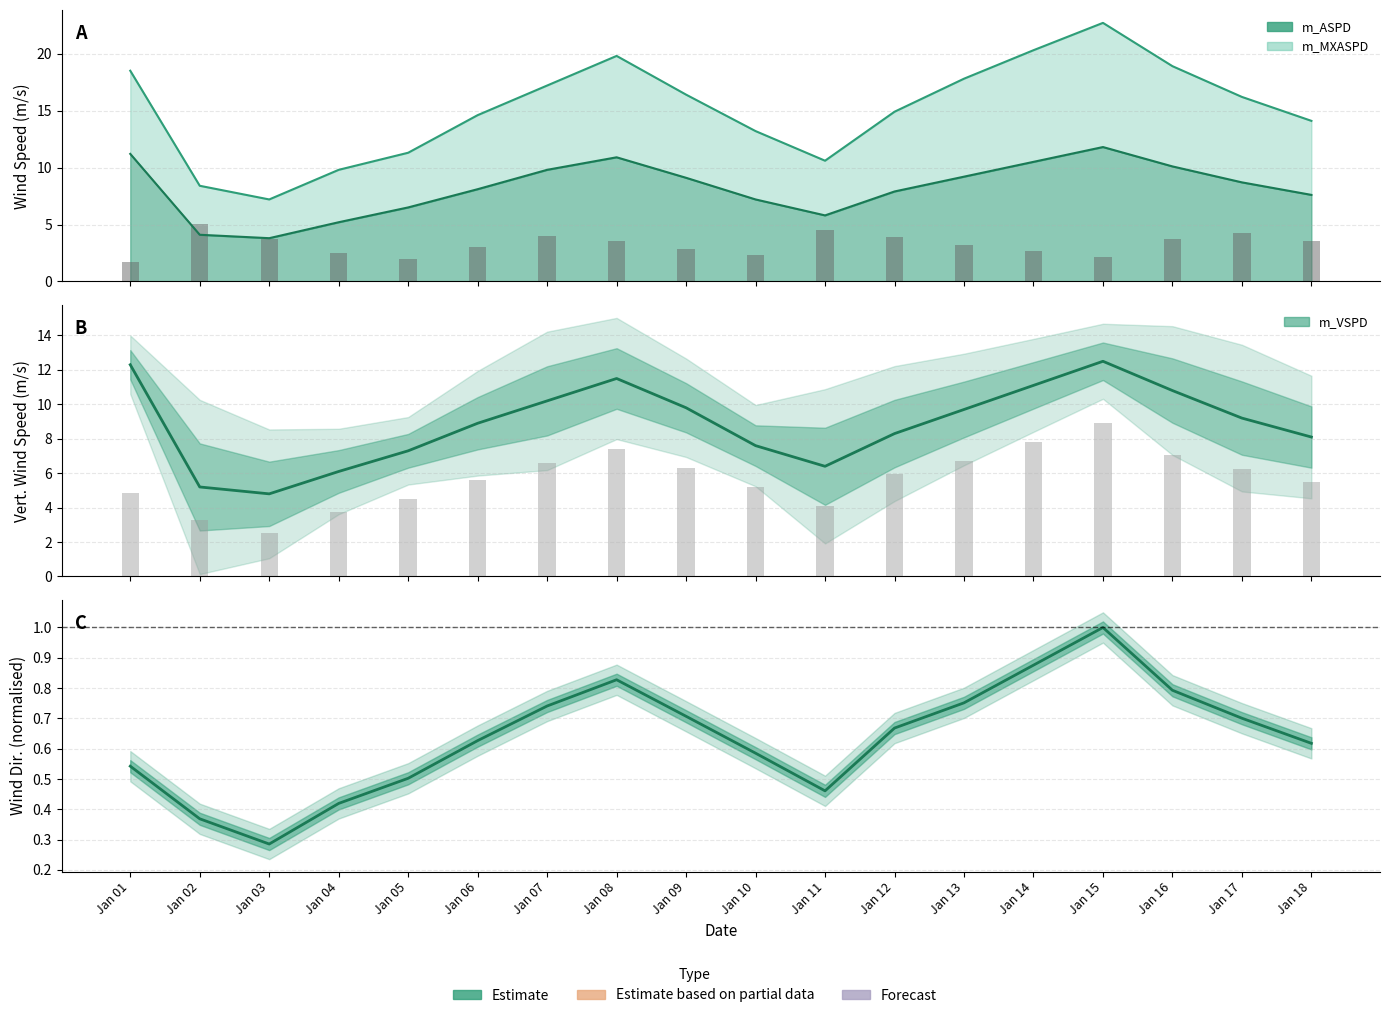

Which series has the largest total across all categories?

m_VSPD